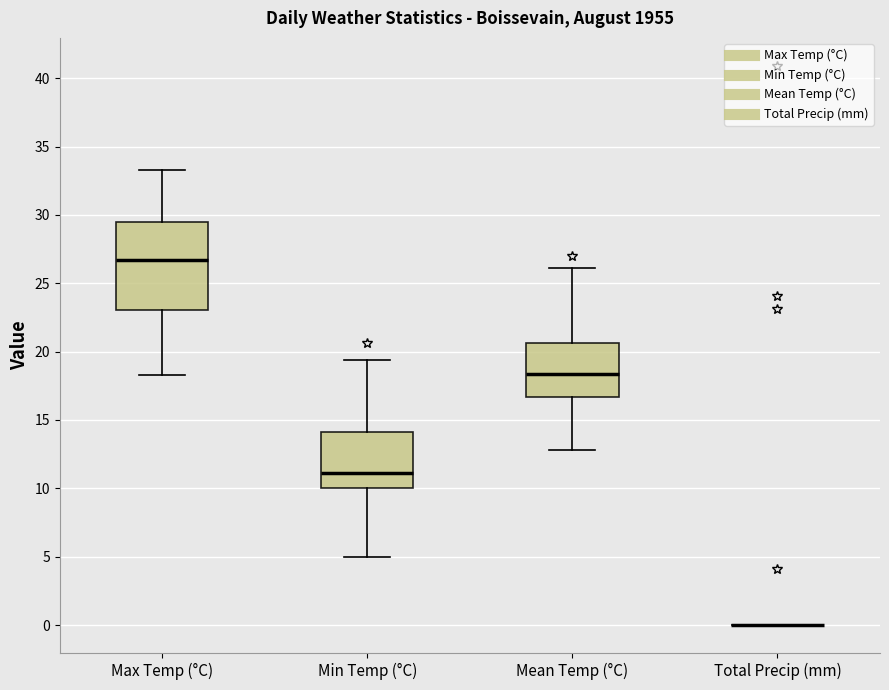

Reading left to right, read every box against the y-axis: the position of its median line, the range the box covers, and the ends of its whiskers. The values are not printed on the chart, so give them approximately, as read against the axis.

Max Temp (°C): median 26.5, box 23.0 to 29.5, whiskers 18.5 to 33.5
Min Temp (°C): median 11.0, box 10.0 to 14.0, whiskers 5.0 to 19.5
Mean Temp (°C): median 18.5, box 16.5 to 20.5, whiskers 13.0 to 26.0
Total Precip (mm): box collapsed to a line at 0.0, whiskers 0.0 to 0.0